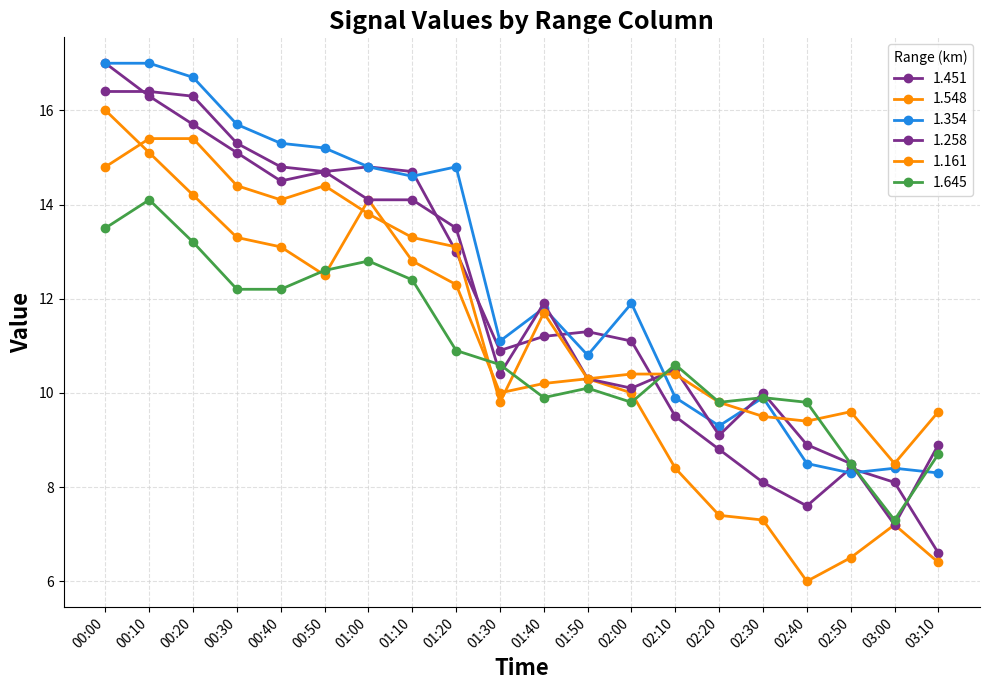

Where is the first local minimum for 1.548?

00:50